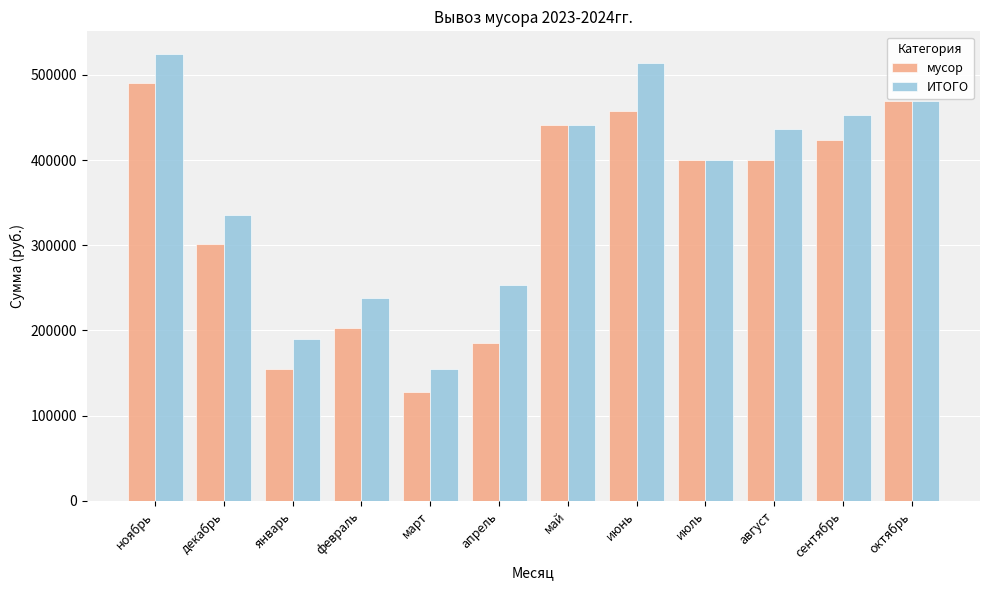

Are the bars grouped side by side (vs. stacked)?

Yes